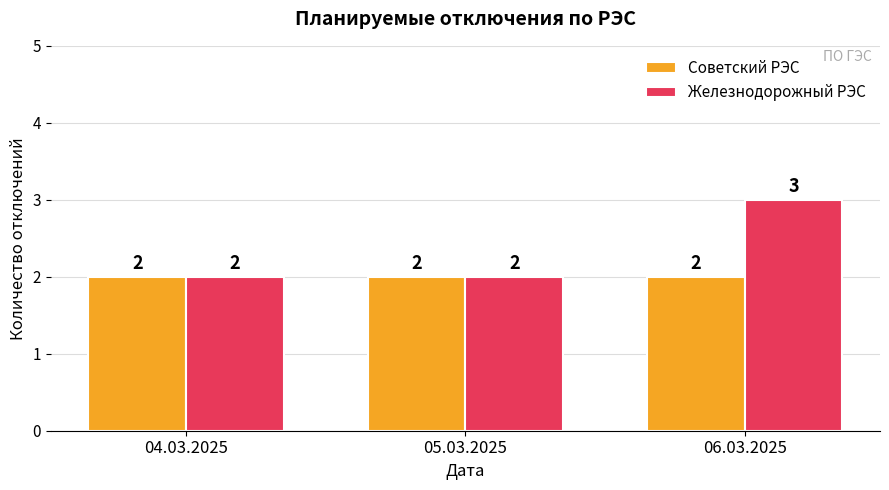

Does the chart contain any negative values?

No